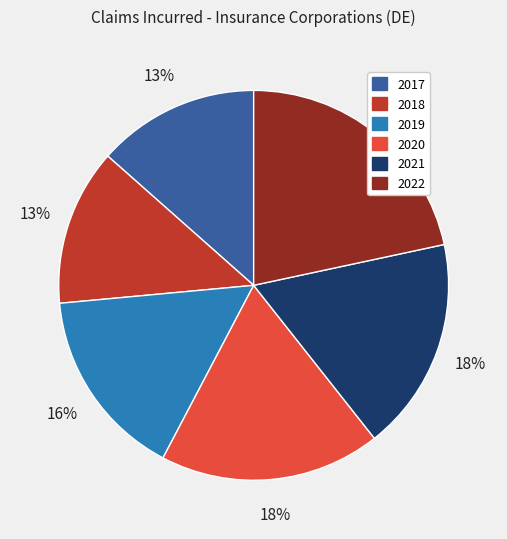

Is there a majority slice in this chart?

No